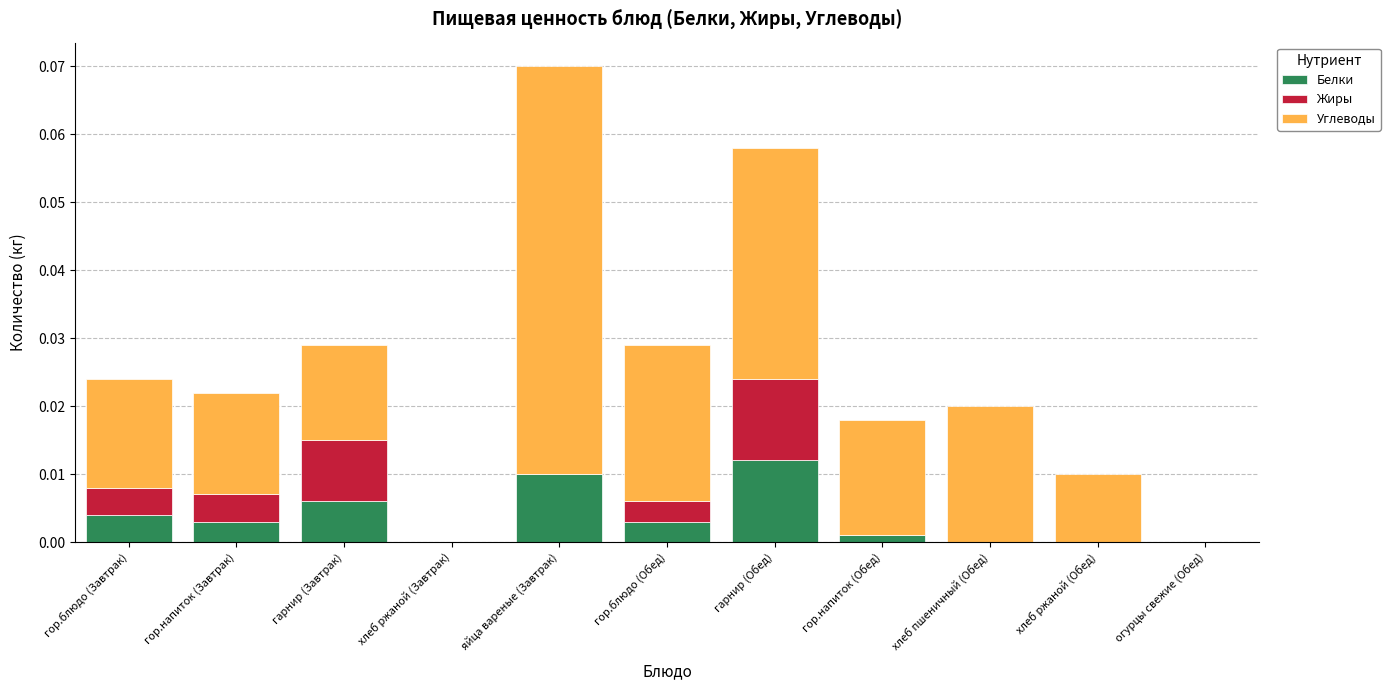

Does the chart contain stacked bars?

Yes